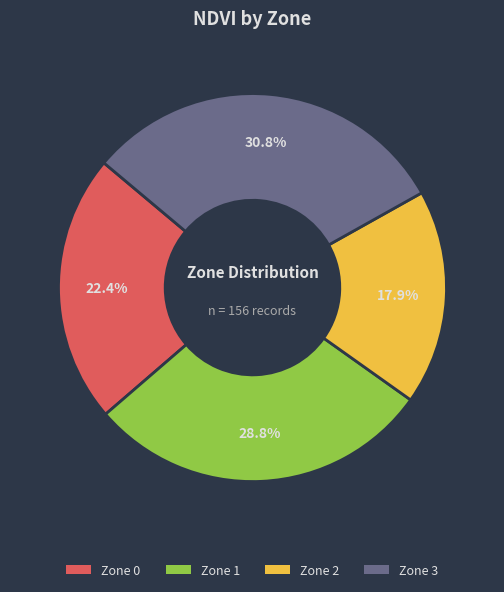

What percentage is the Zone 3 slice, to the nearest percent?

31%